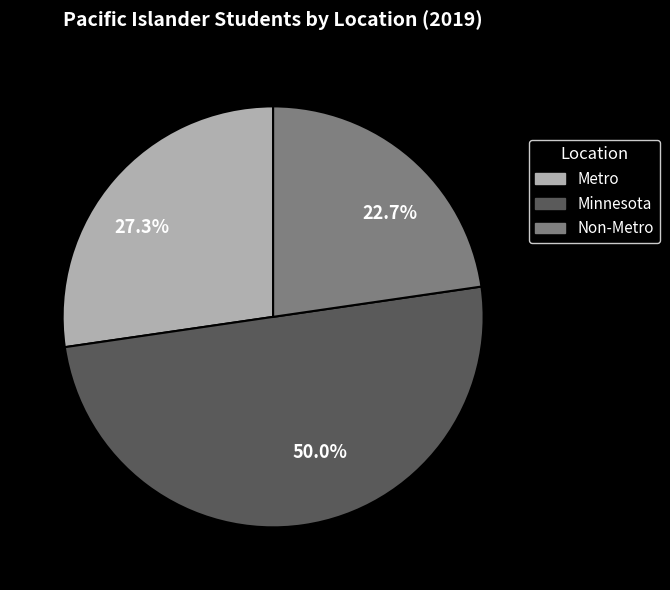

To the nearest percent, what is the combined percentage of Metro and Non-Metro?

50%